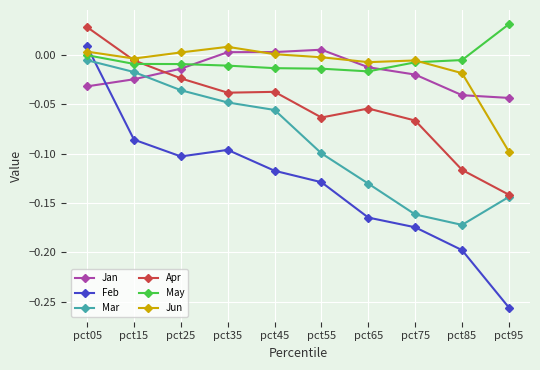

Is it true that Mar equals -0.0 at pct55?

False